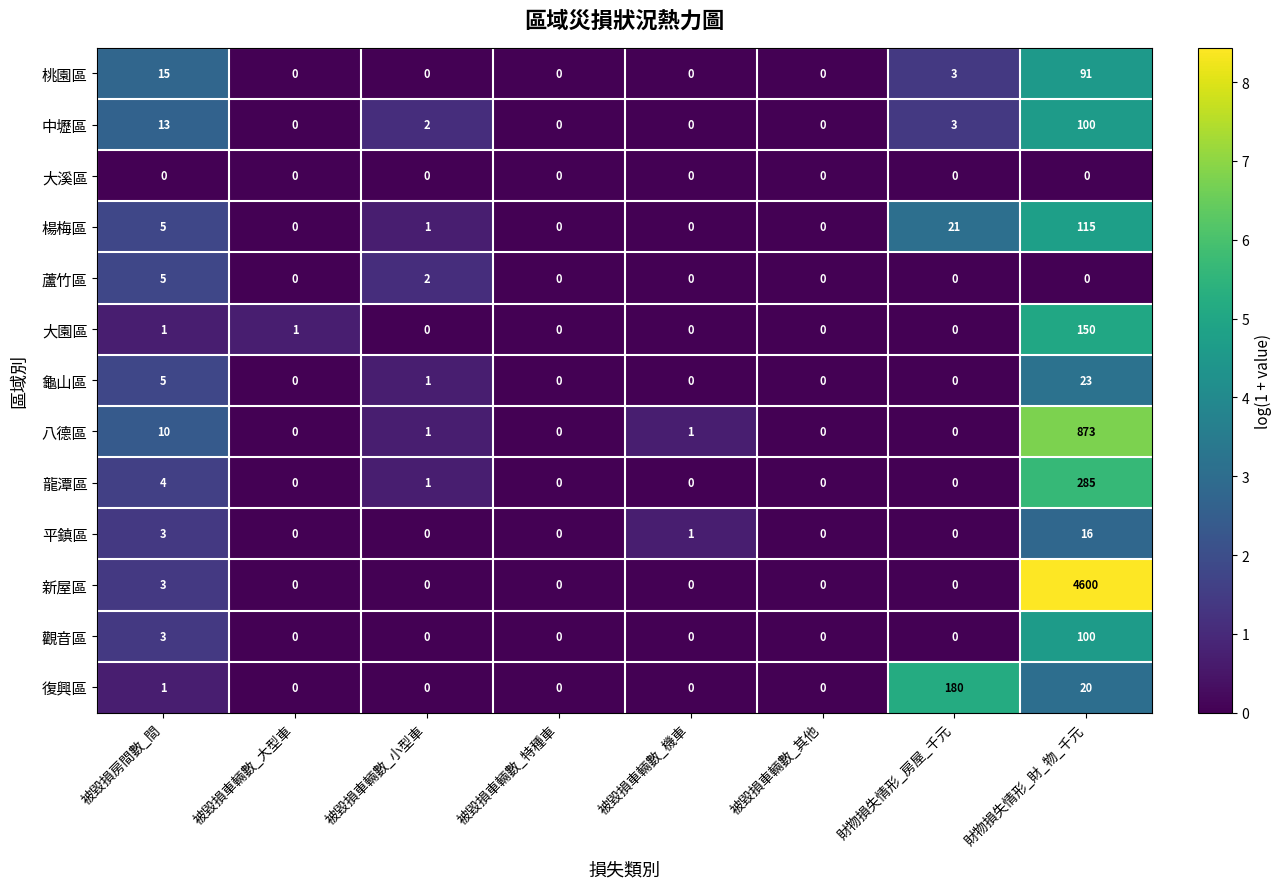

The 中壢區 series shows 0 at 被毀損車輛數_機車. True or false?

True